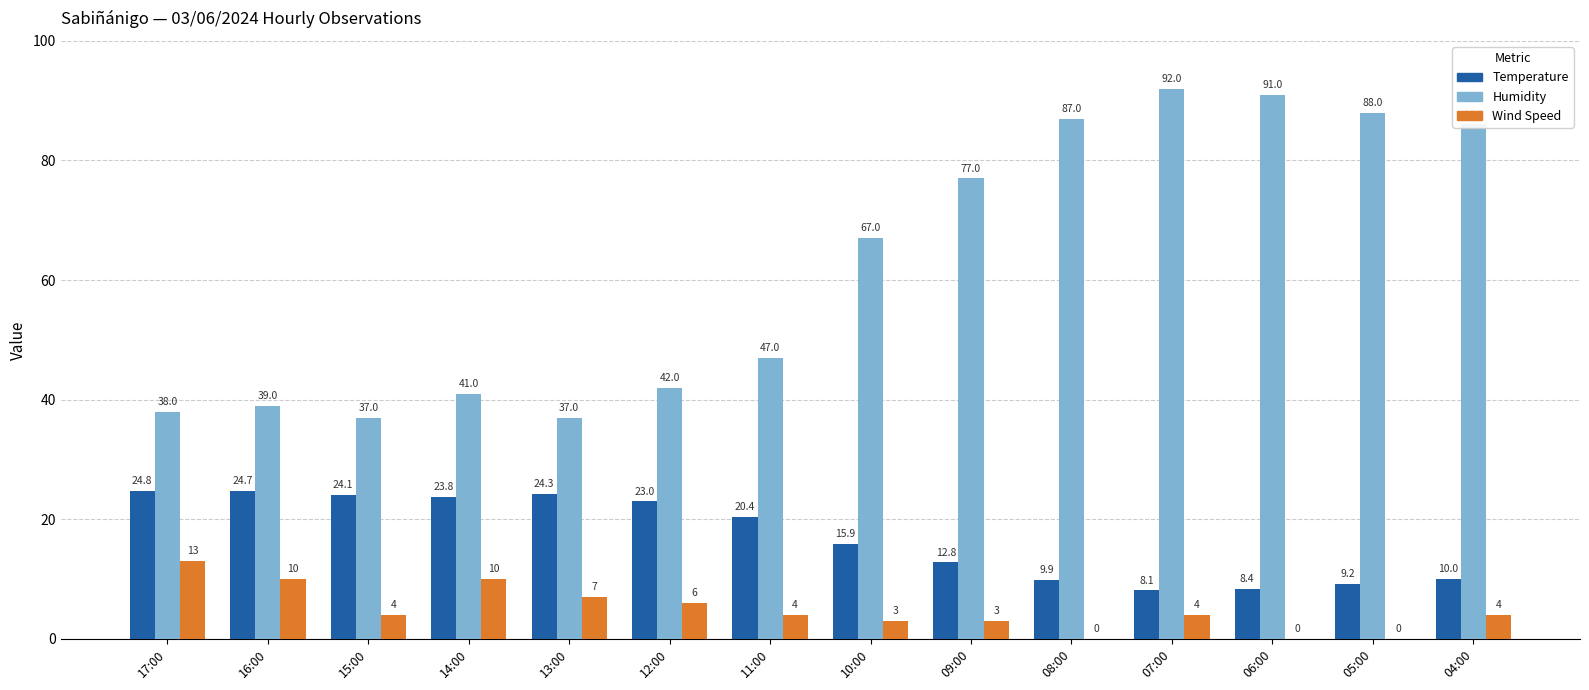

At which label does Temperature first exceed 20?

17:00